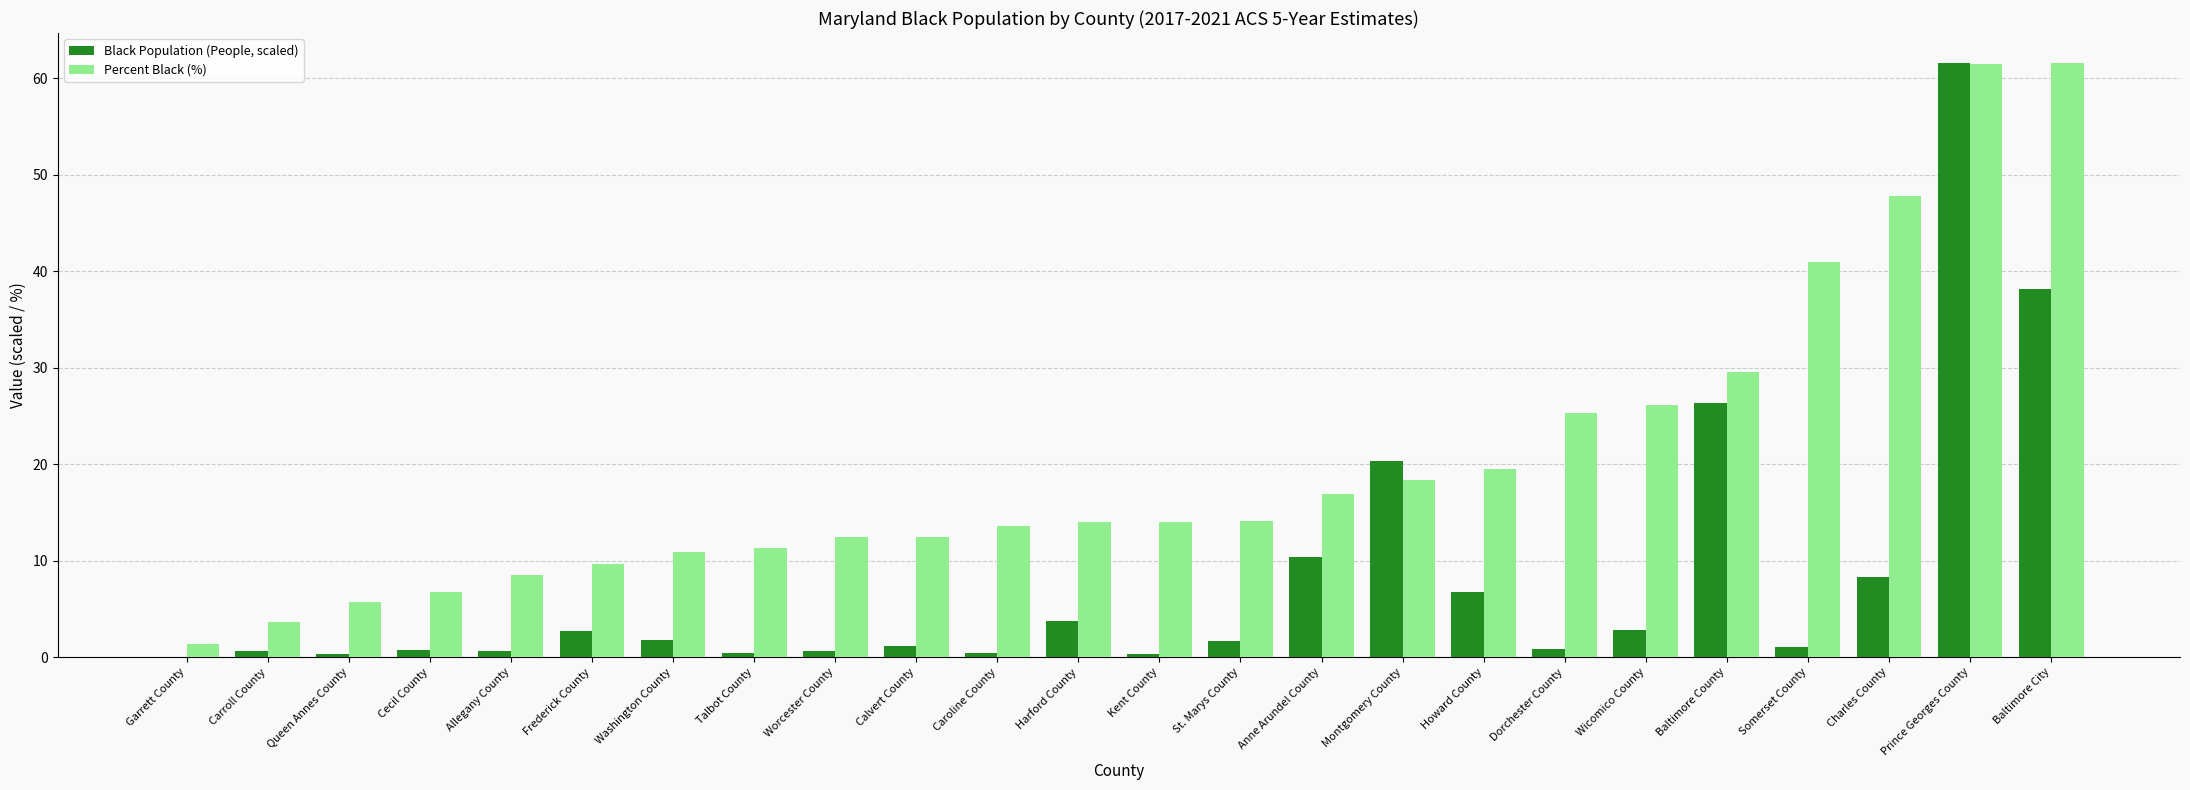

How many groups of bars are there?

24